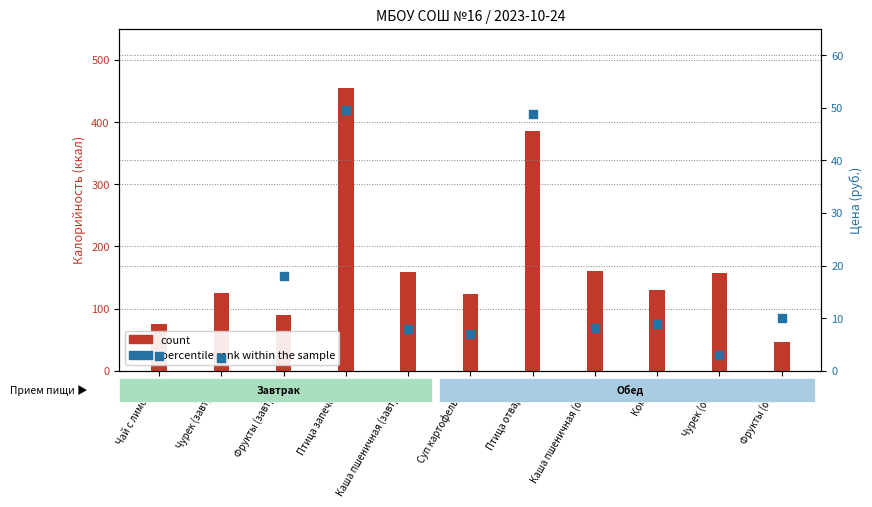

What are all the series names shown in the legend?

count, percentile rank within the sample